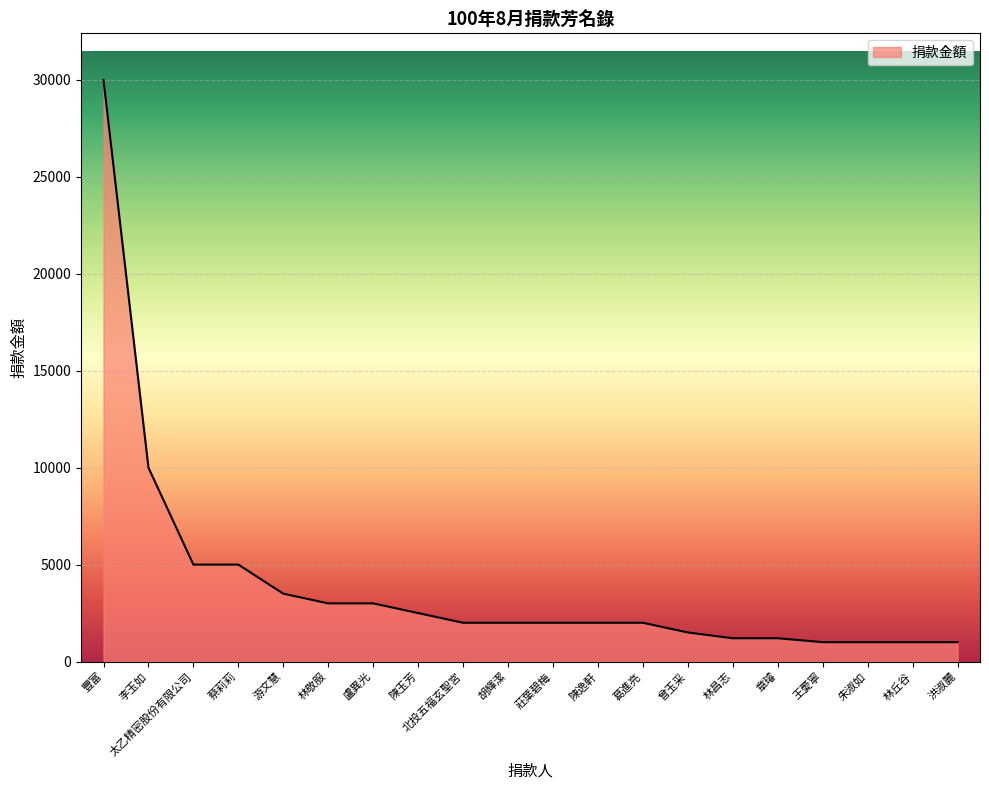

What is the sum of all values?

79900